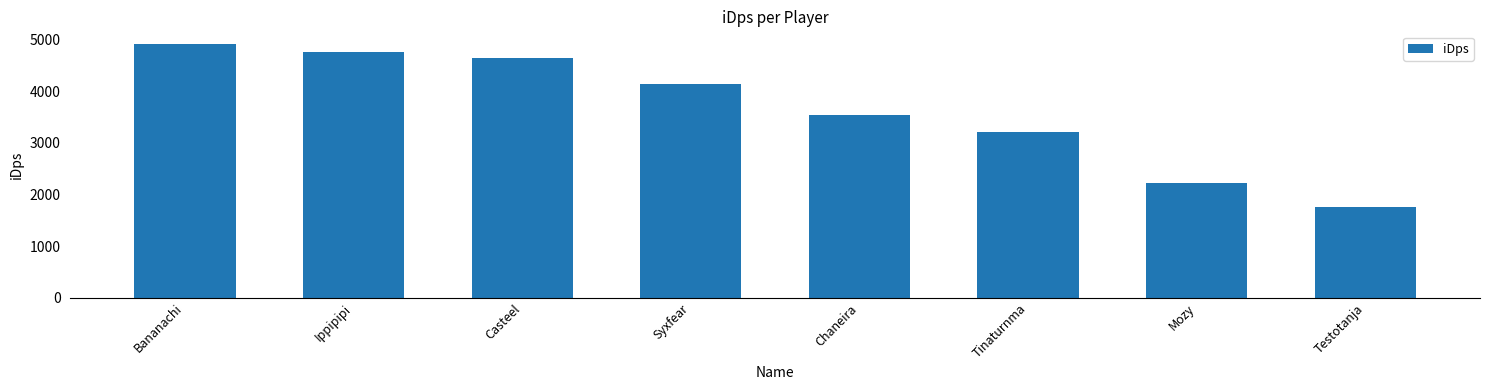

What position from the left is Mozy?

7